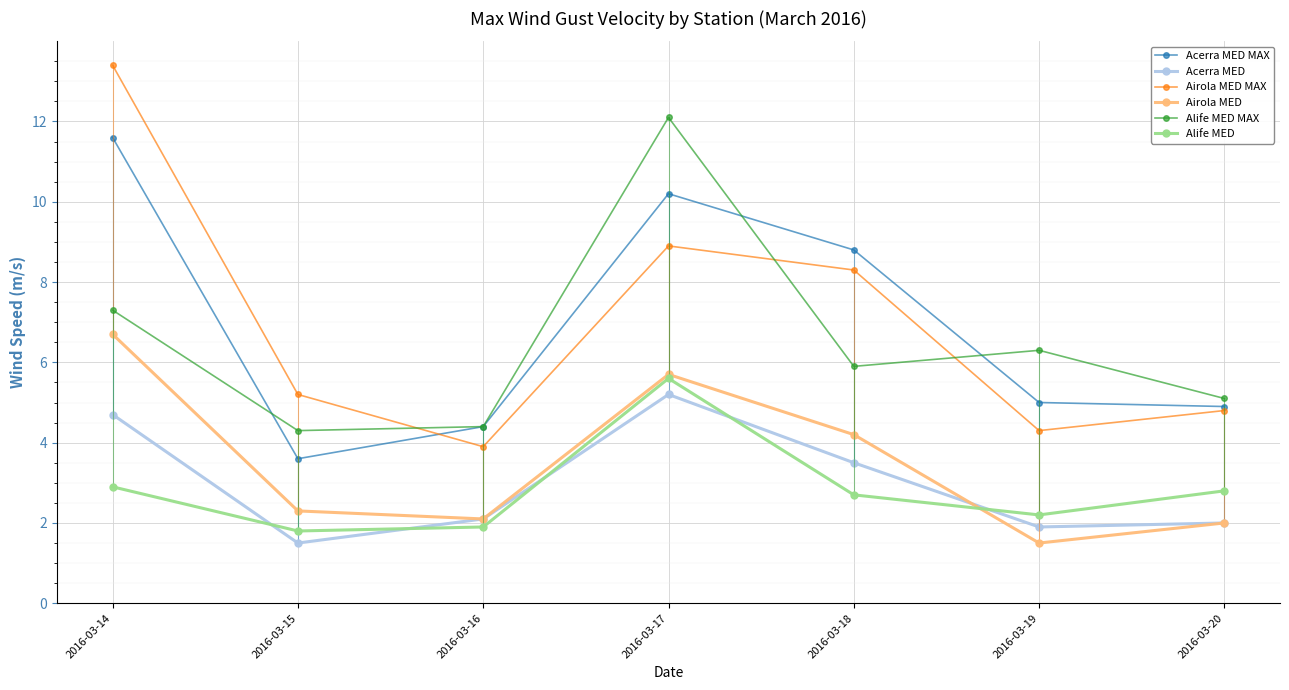

Where does the Airola MED series first go above 2?

2016-03-14